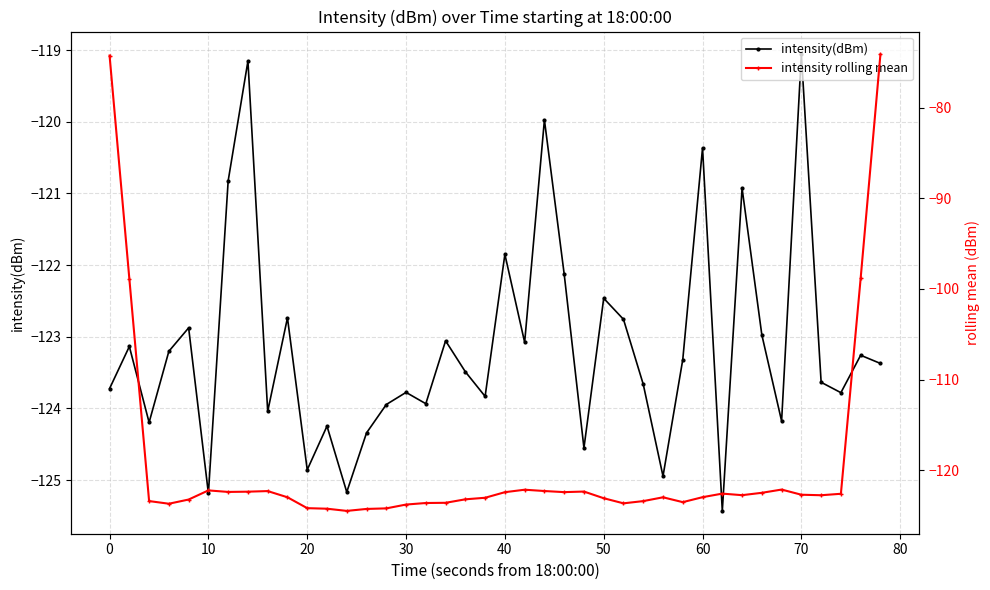

At how many categories does at least one series exceed -110?

4